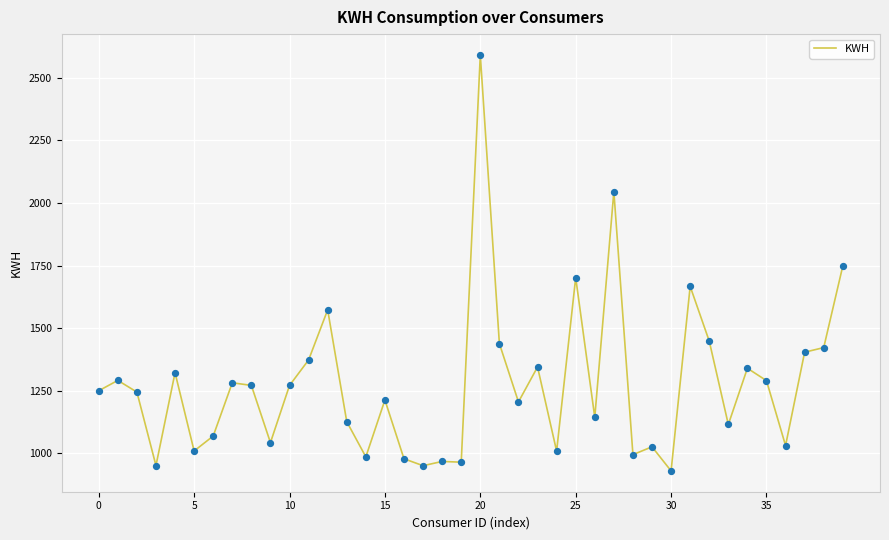

What is the difference between the maximum and minimum values?

1661.1